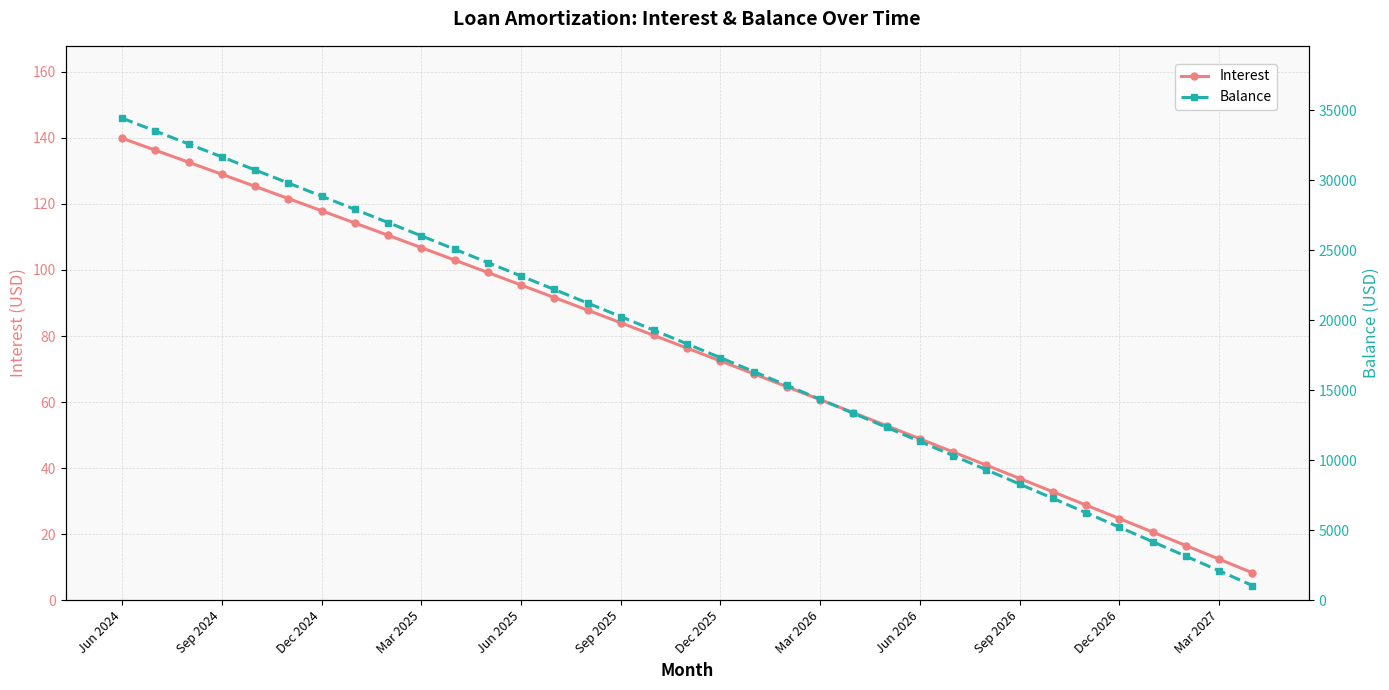

The value of Balance at 29 is 2145.2. True or false?

False